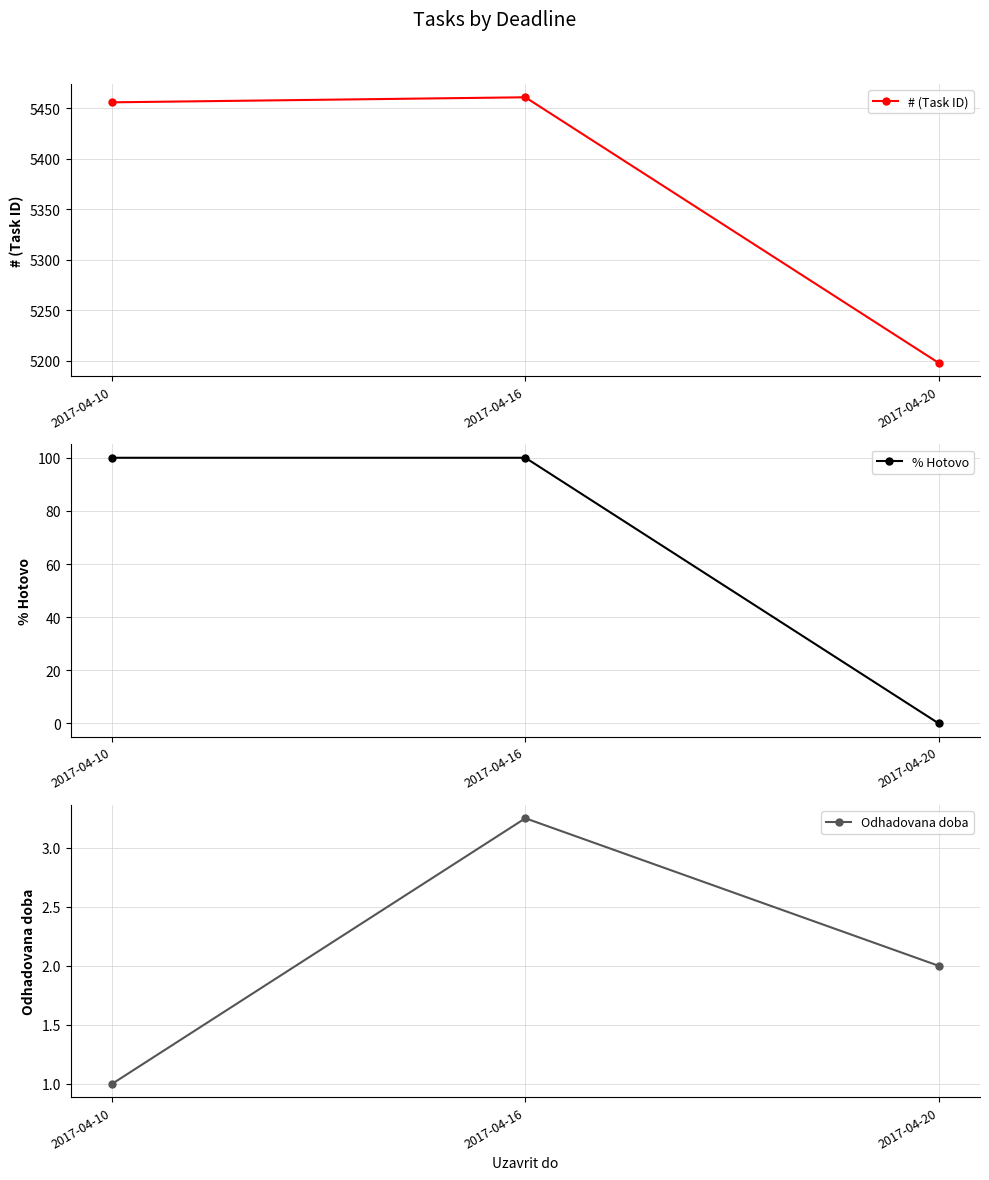

What is the value of the # (Task ID) point at the 2nd from the left?

5461